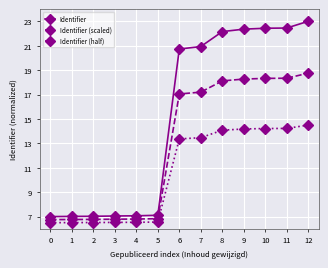

What is the total value across all series at 2?

20.3